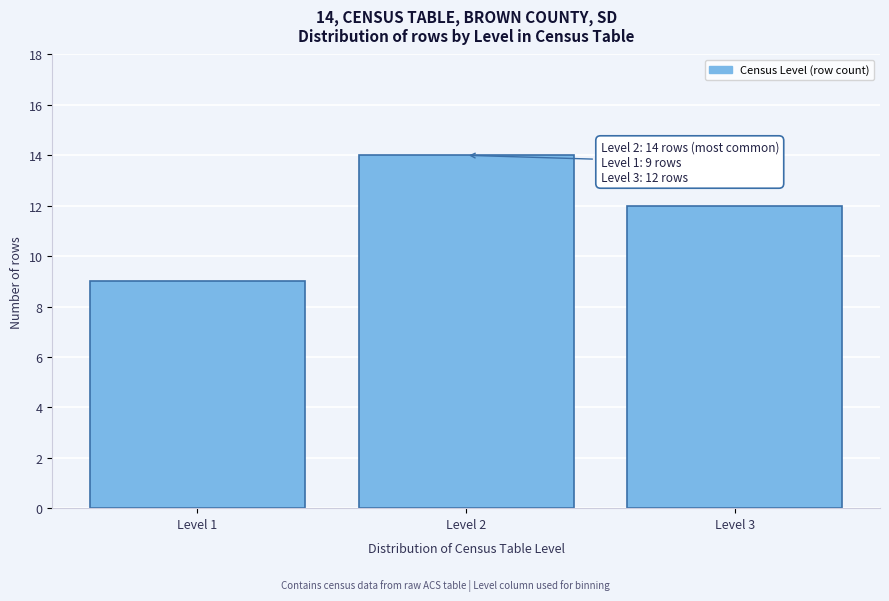

Reading left to right, transcribe all the data shown in this chart.

Level 1=9	Level 2=14	Level 3=12